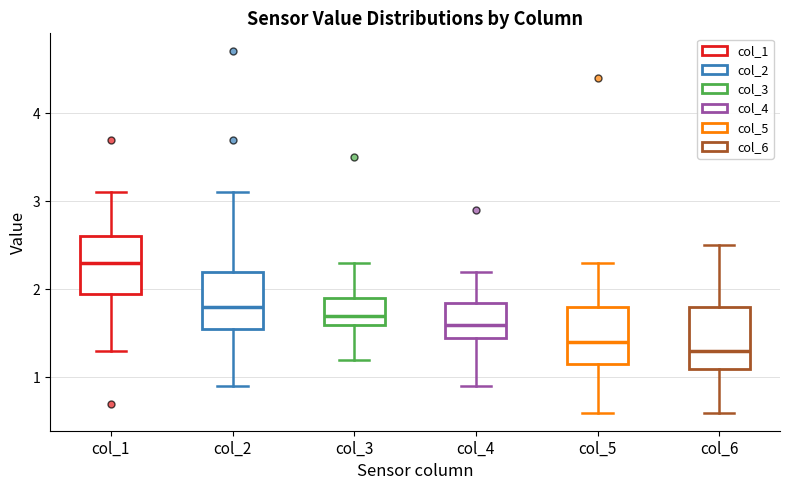

Reading left to right, transcribe this box plot: for each box, give where its median line is, the range the box spans, and where its two whiskers end, as read against the y-axis. The values are not printed on the chart, so give them approximately, as read against the axis.

col_1: median 2.3, box 2.0 to 2.6, whiskers 1.3 to 3.1
col_2: median 1.8, box 1.6 to 2.2, whiskers 0.9 to 3.1
col_3: median 1.7, box 1.6 to 1.9, whiskers 1.2 to 2.3
col_4: median 1.6, box 1.5 to 1.9, whiskers 0.9 to 2.2
col_5: median 1.4, box 1.2 to 1.8, whiskers 0.6 to 2.3
col_6: median 1.3, box 1.1 to 1.8, whiskers 0.6 to 2.5